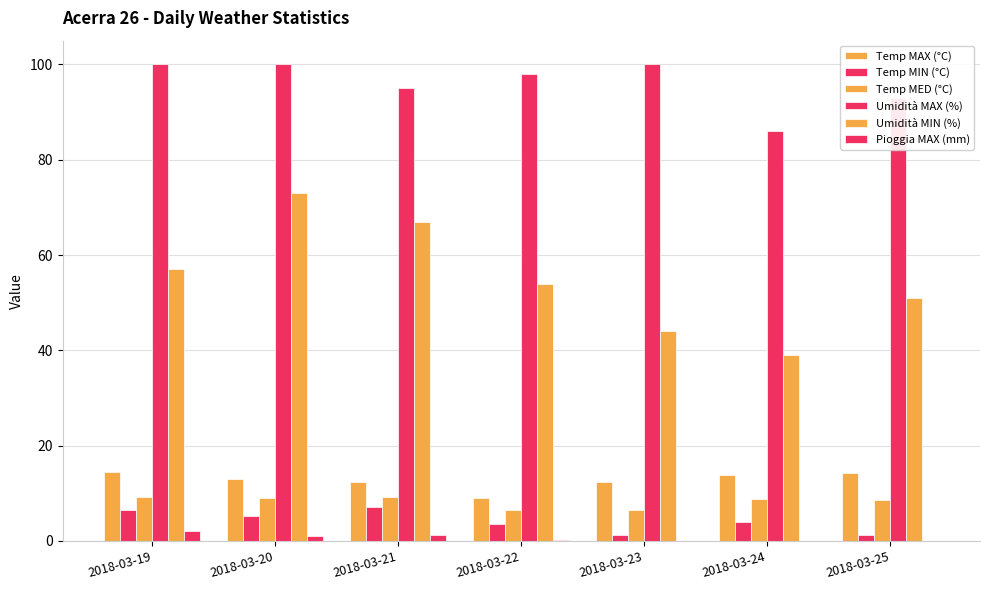

What is the approximate value of Pioggia MAX (mm) at 2018-03-19?

2.0